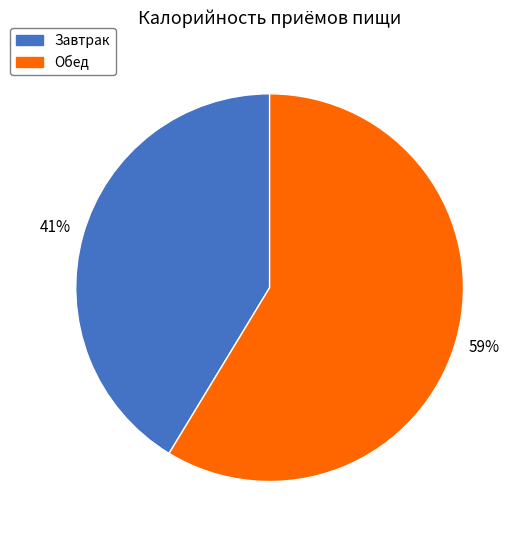

Is it true that Обед is 59% of the pie?

True